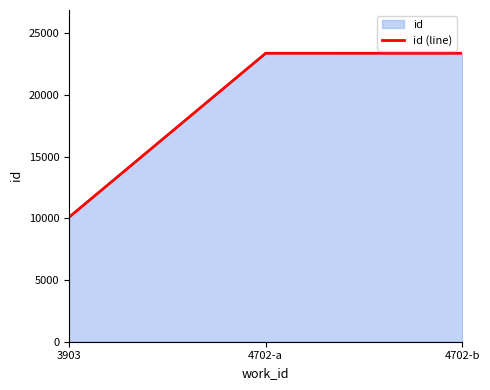

Reading right to left, what are all the values shown in this chart?

23378	23377	10091